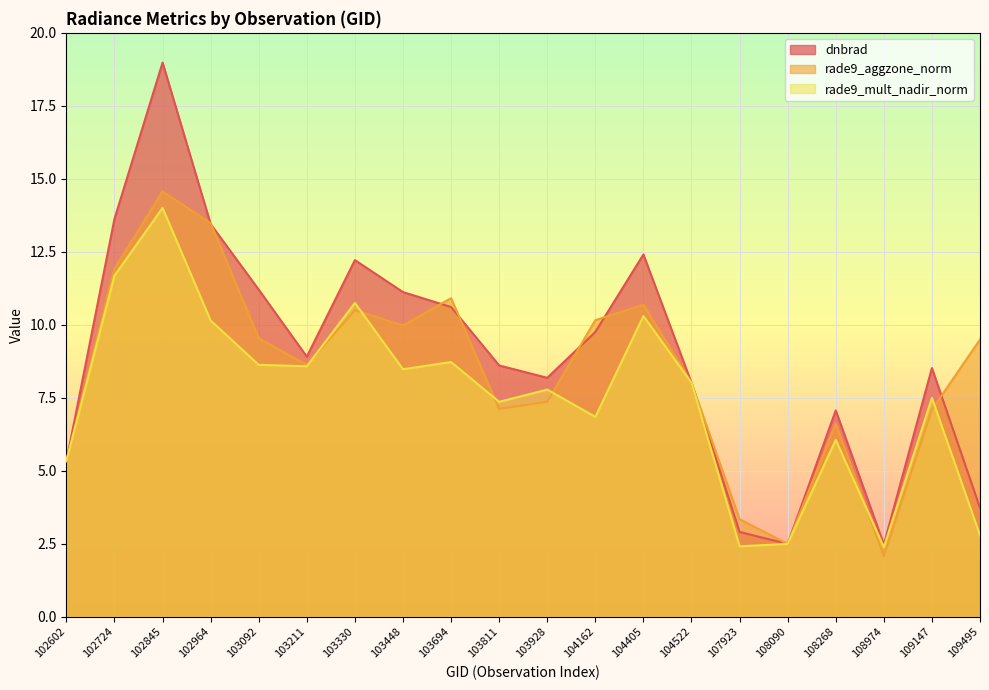

At how many categories does at least one series exceed 4?

17